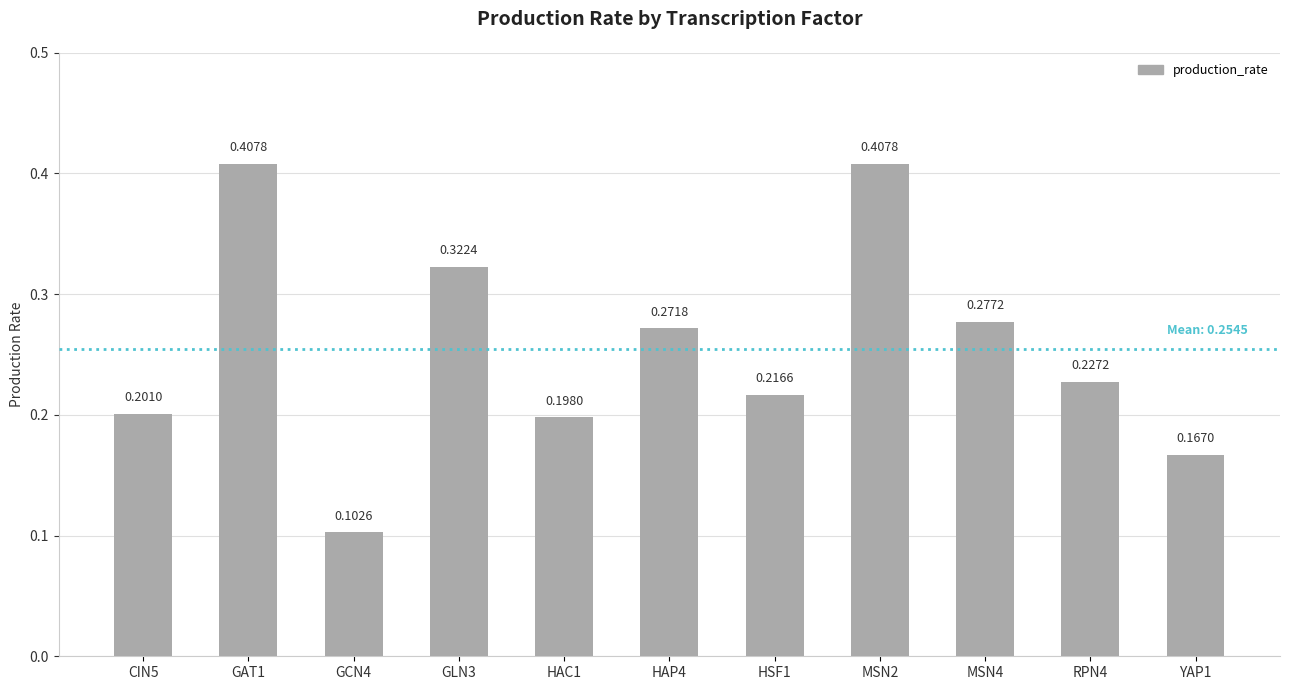

True or false: the data shows 0.2 at HAP4.

False